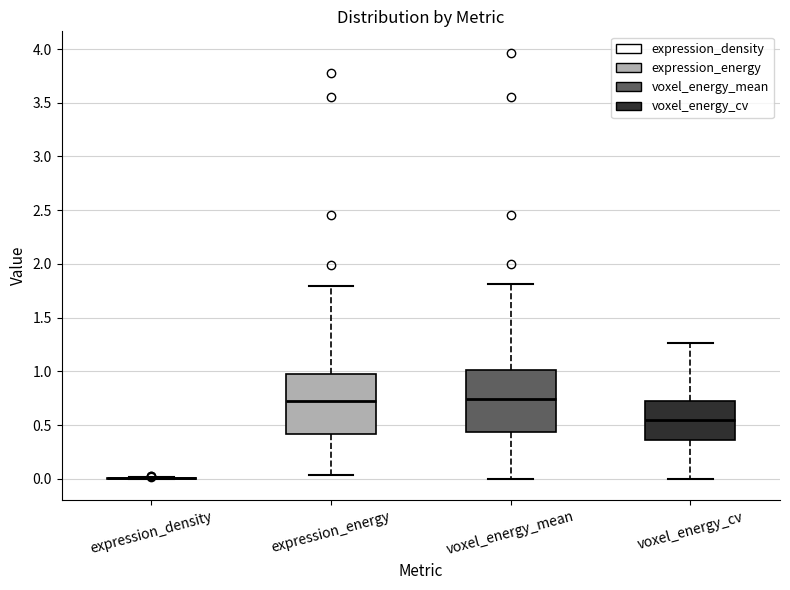

Where is the lower edge of the box for voxel_energy_mean on the y-axis? The values are not printed on the chart, so give them approximately, as read against the axis.

0.45